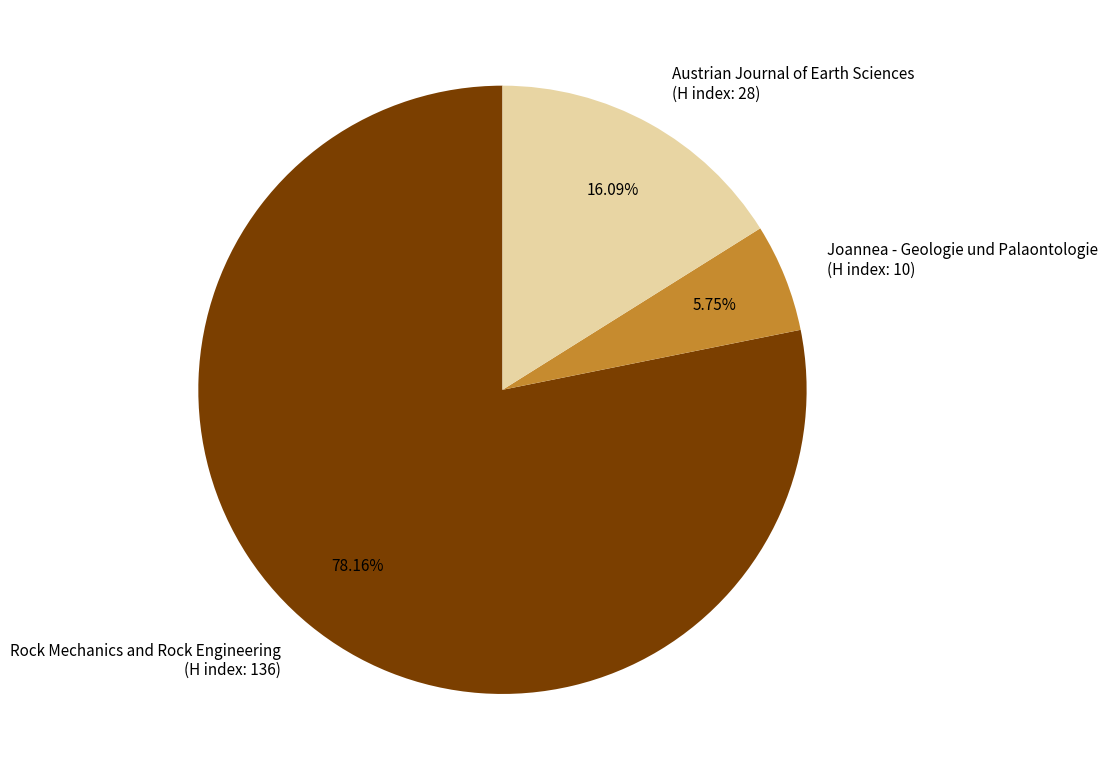

Is the sum of Austrian Journal of Earth Sciences (H index: 28) and Joannea - Geologie und Palaontologie (H index: 10) greater than half?

No